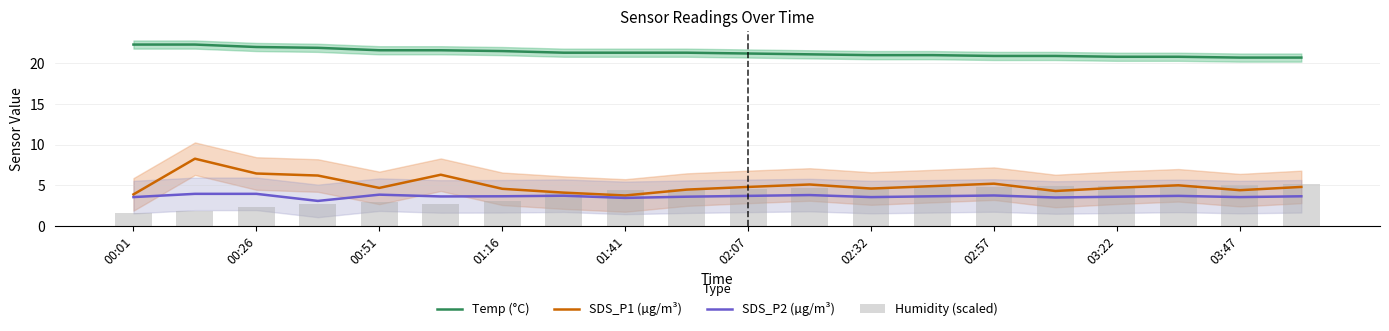

True or false: SDS_P1 (µg/m³) has a value of 5.2 at 02:57.

True